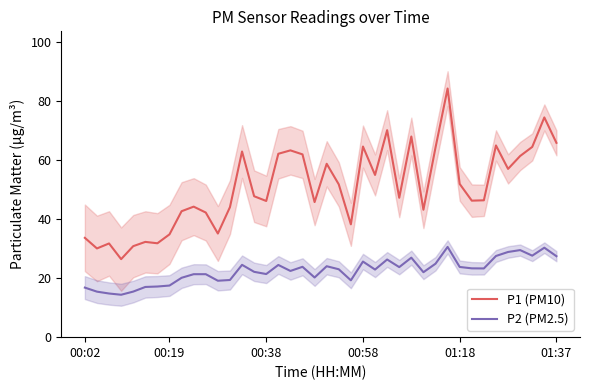

What is the difference between the second highest and minimum values in the P1 (PM10) series?

48.0